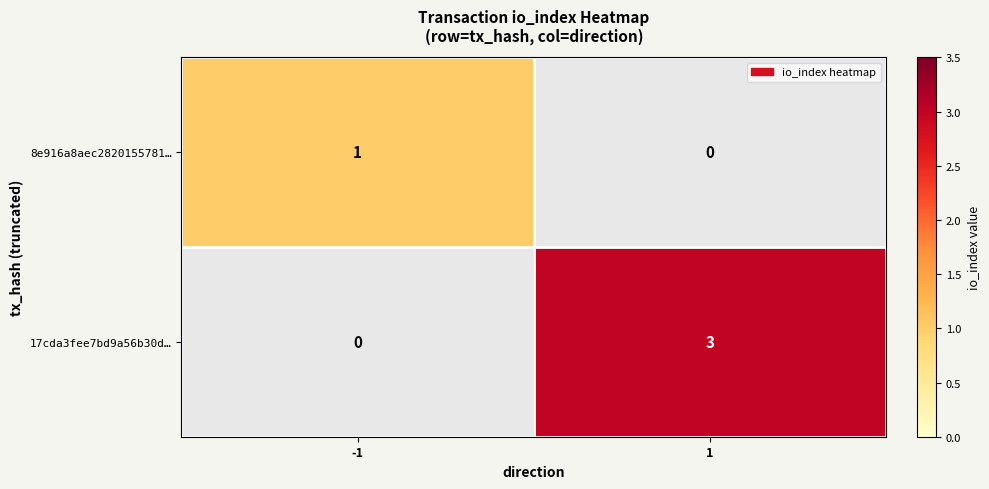

Which series has the largest total across all categories?

17cda3fee7bd9a56b30d…